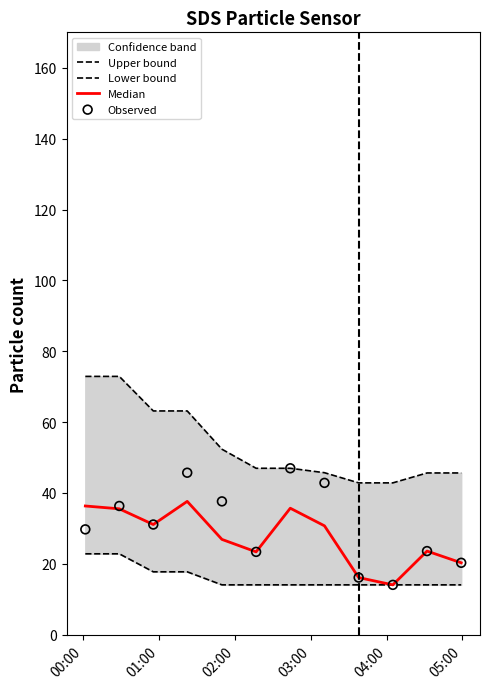

Which series has the largest total across all categories?

Upper bound